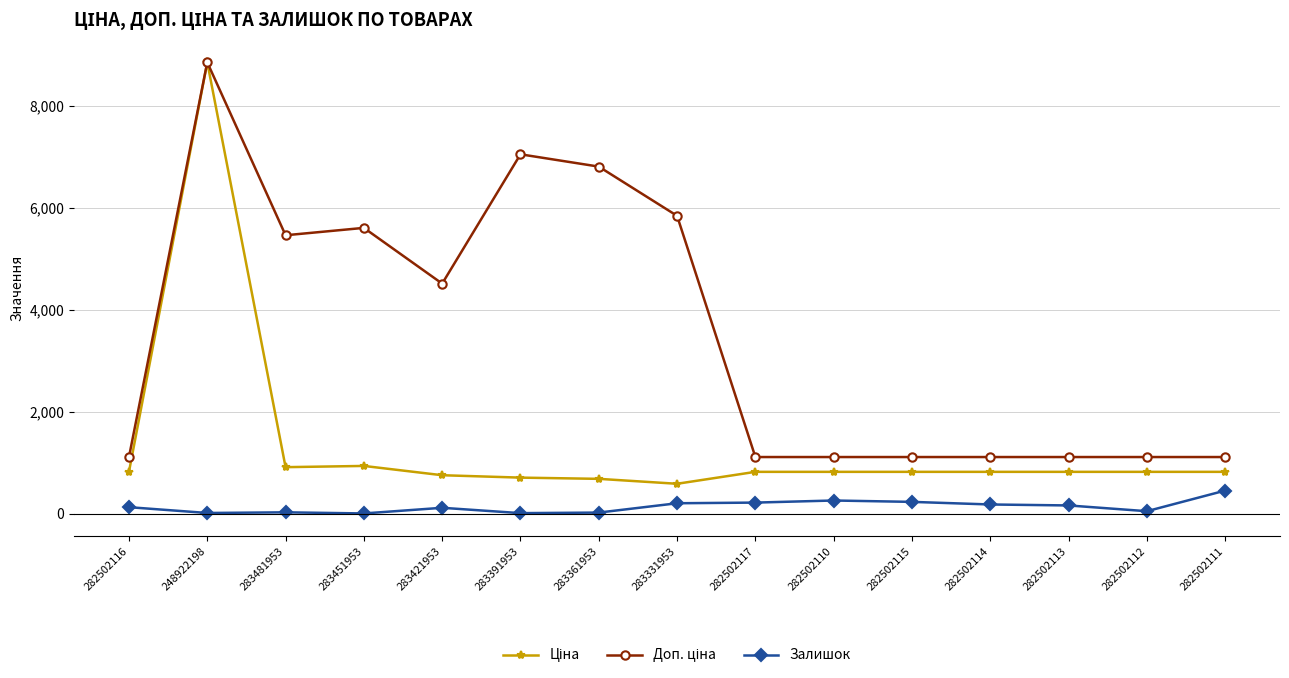

What is the difference between the highest and lowest values at 282502111?

658.2